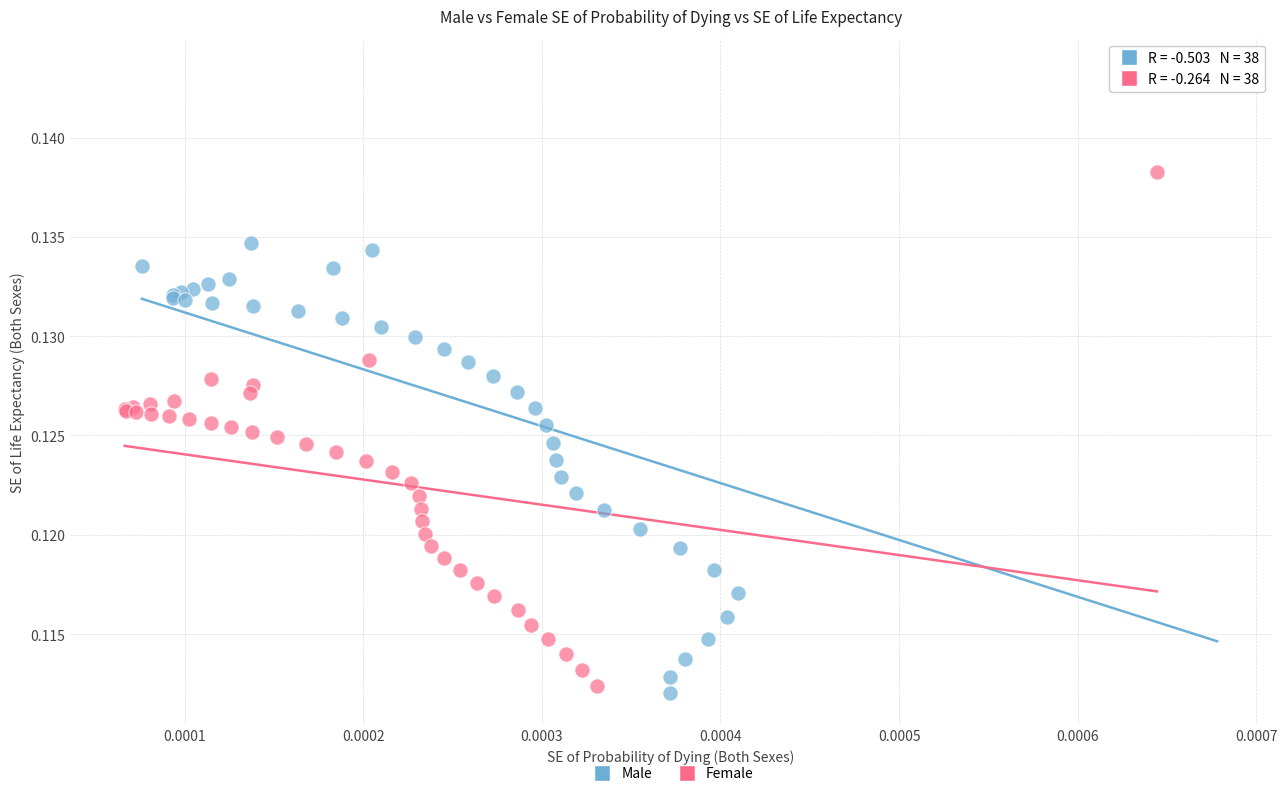

Which series has the widest spread of Y values?

Male